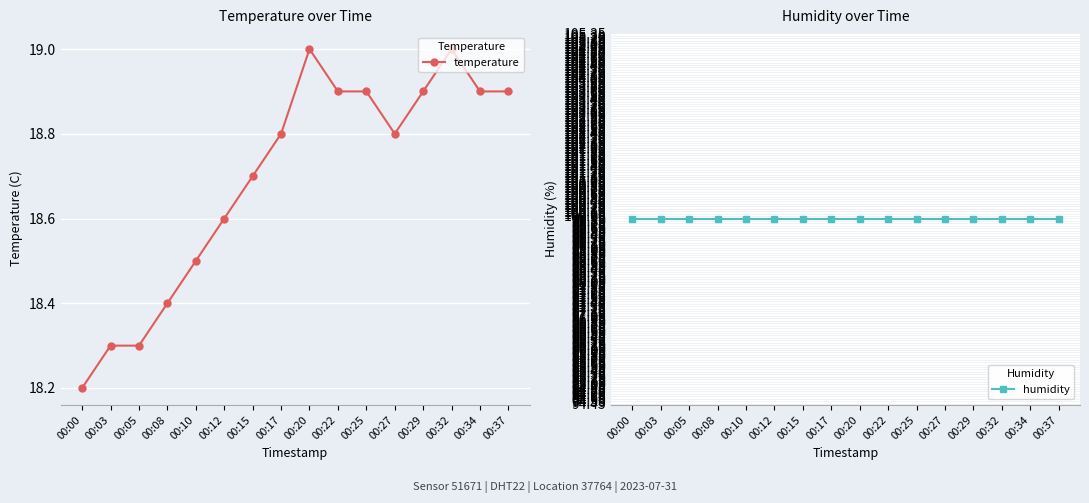

How many interior local peaks does the temperature series have?

2